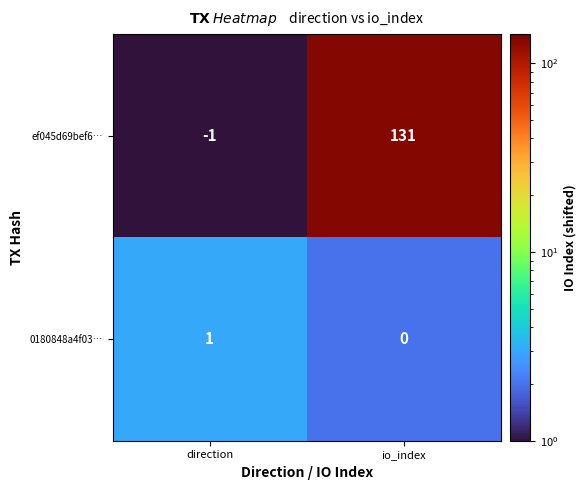

Rank the series at direction from lowest to highest value.

ef045d69bef6…, 0180848a4f03…